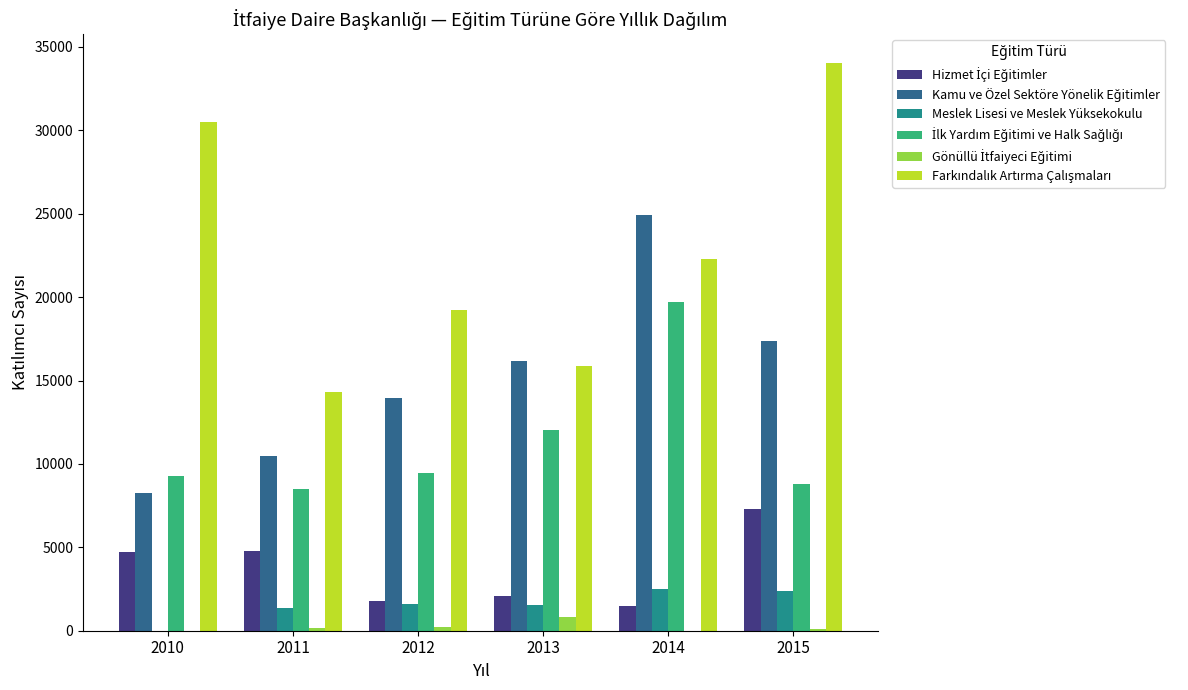

What is the greatest value displayed?

34056